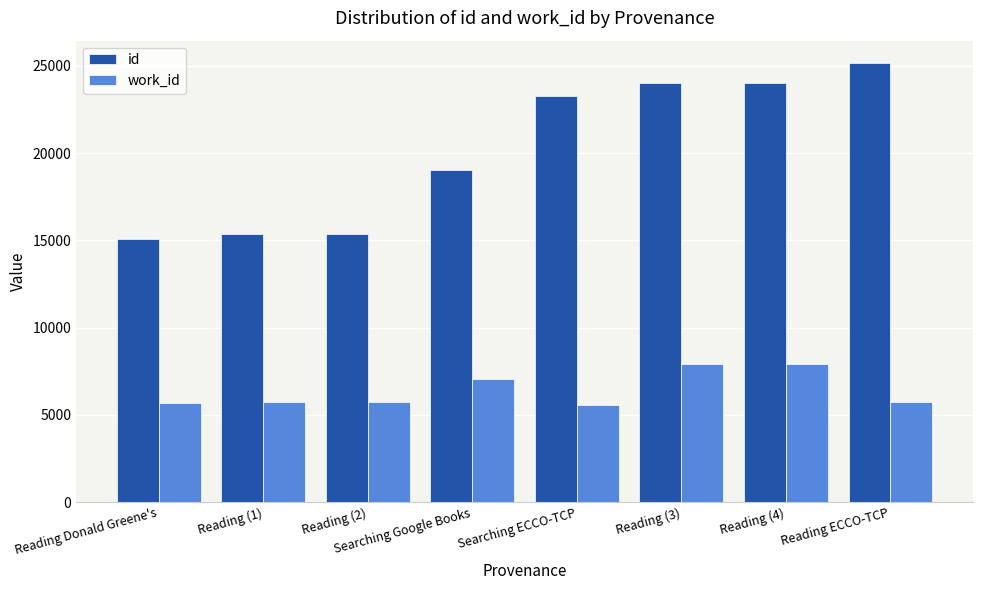

The work_id series shows 2159 at Reading (1). True or false?

False